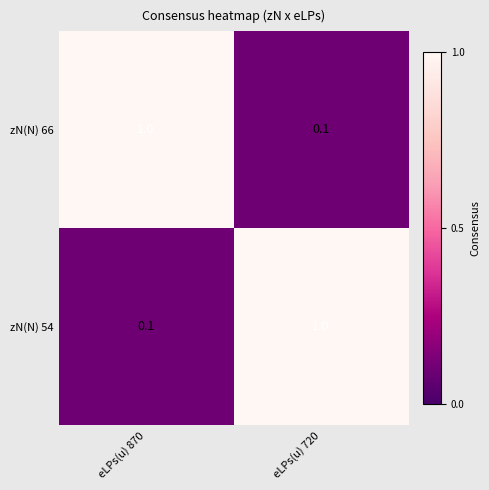

At which label does zN(N) 54 reach its peak?

eLPs(u) 720